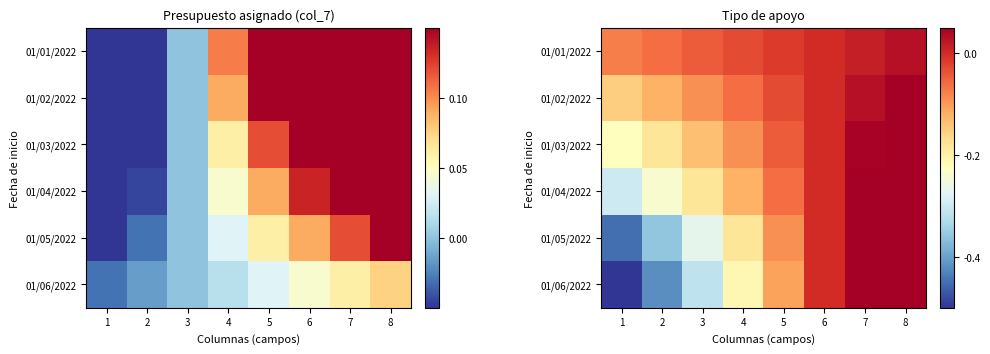

Between 3 and 8, which is larger?

8